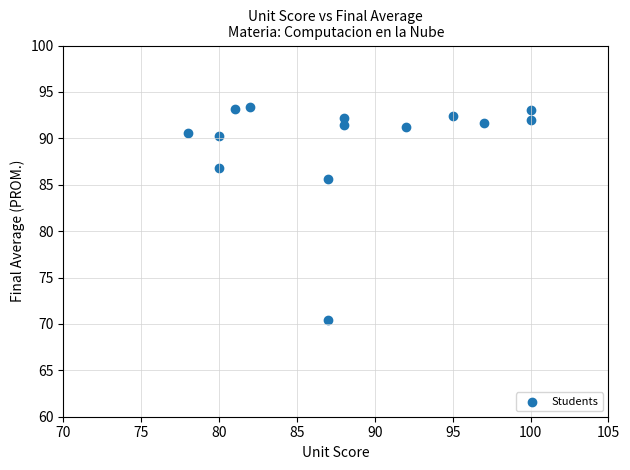

What Y value in the scatter plot is closest to 81?

85.6